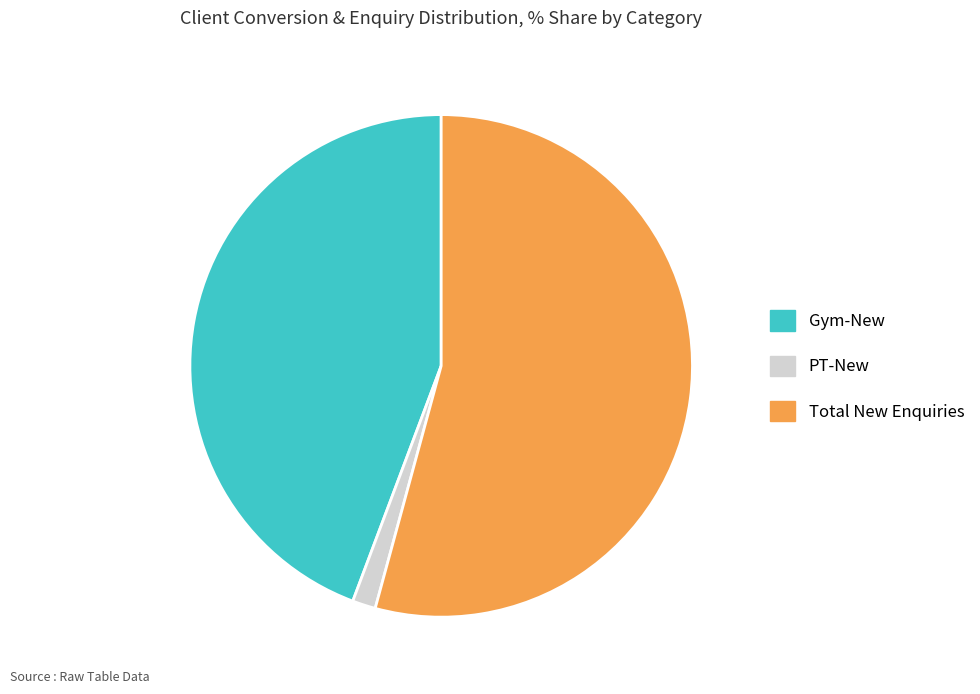

Rank the categories by value from lowest to highest.

PT-New, Gym-New, Total New Enquiries